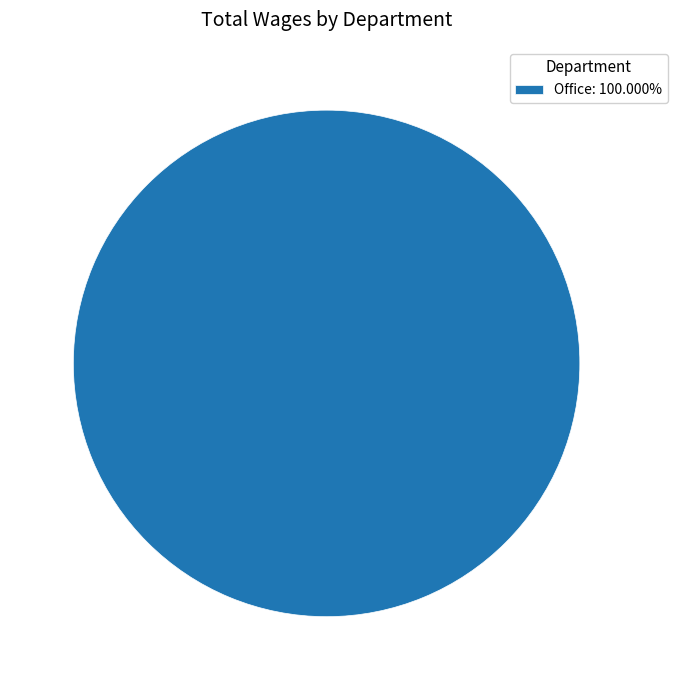

How many segments does this pie chart have?

1